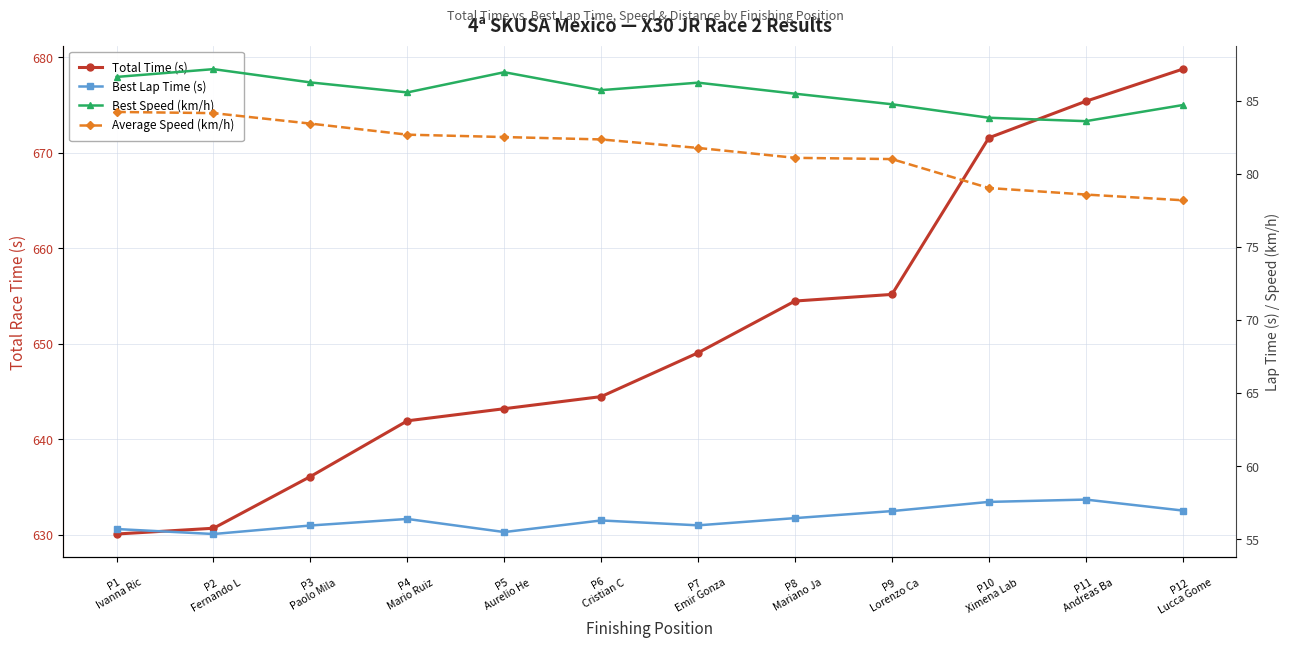

At how many categories does at least one series exceed 417?

12